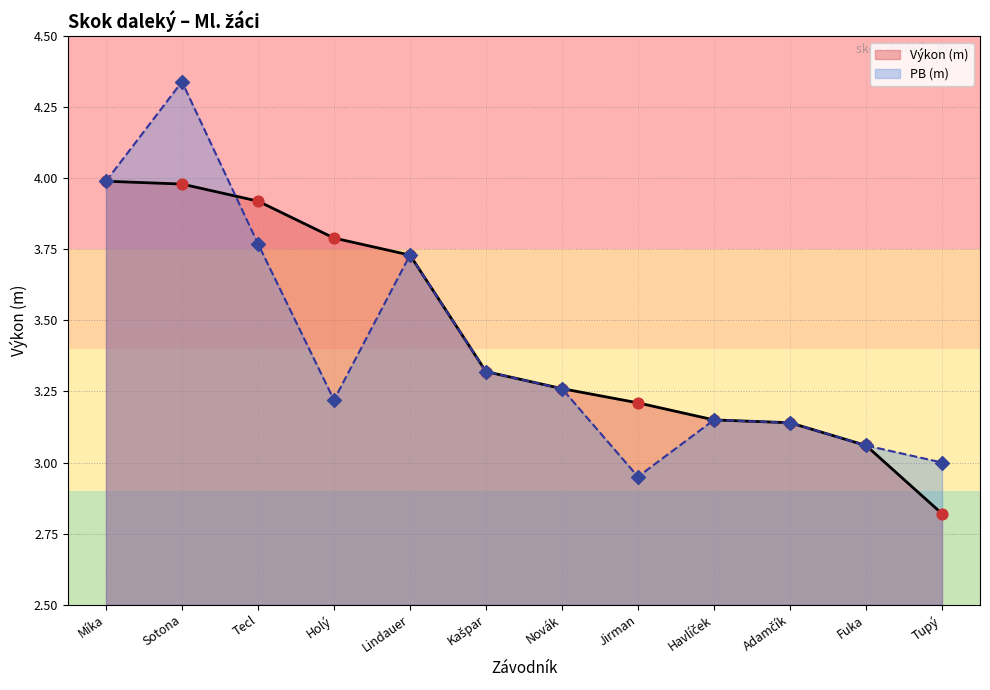

What is the total value across all series at Sotona?

8.3